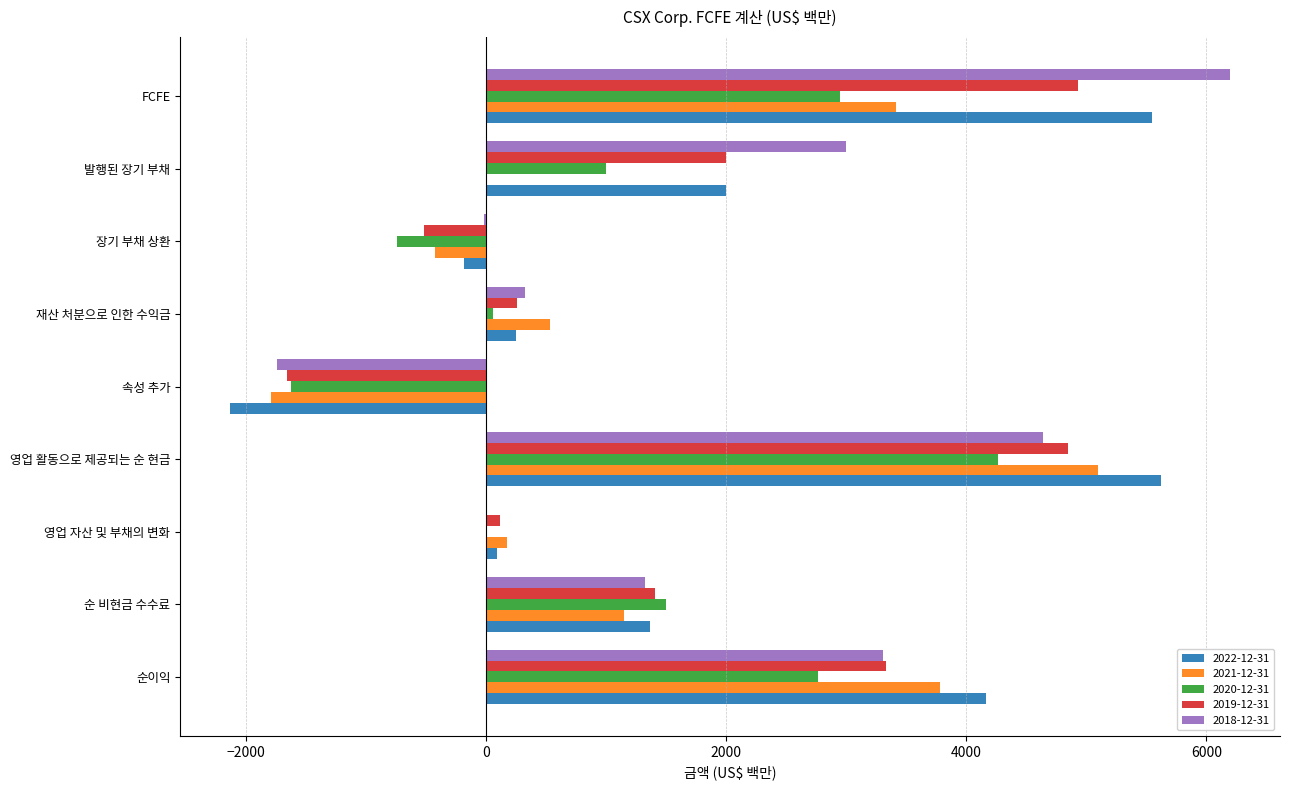

What is the average value of the 2021-12-31 series?

1325